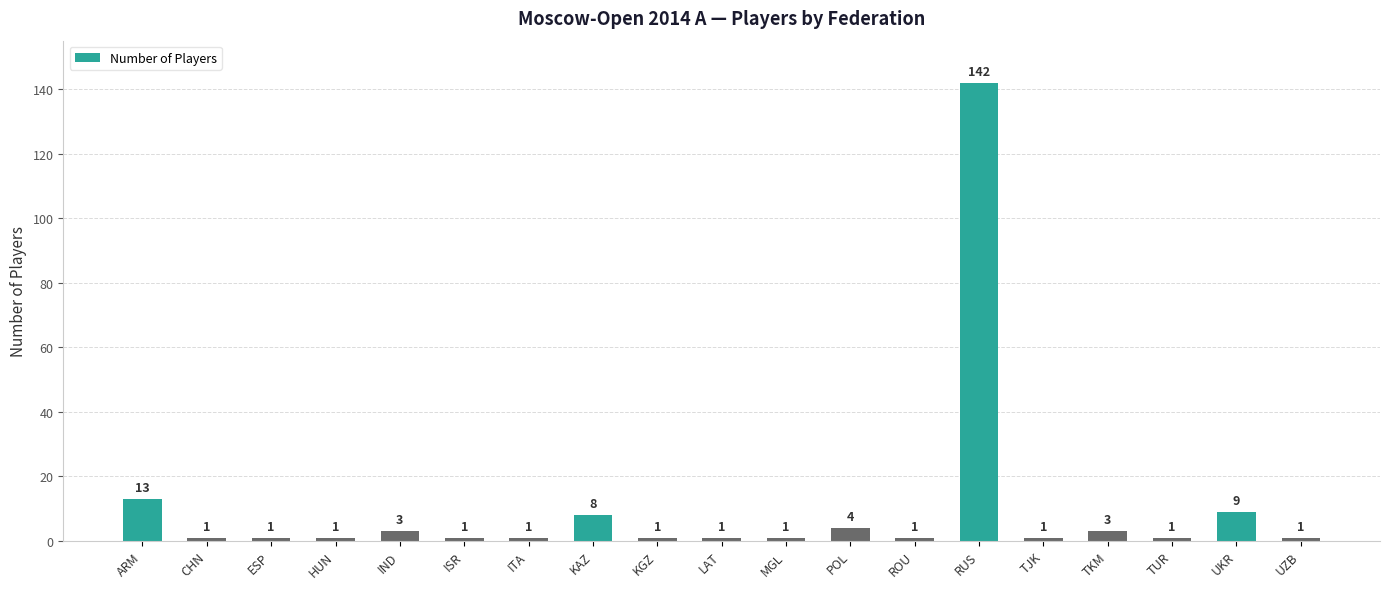

Does the chart contain any negative values?

No